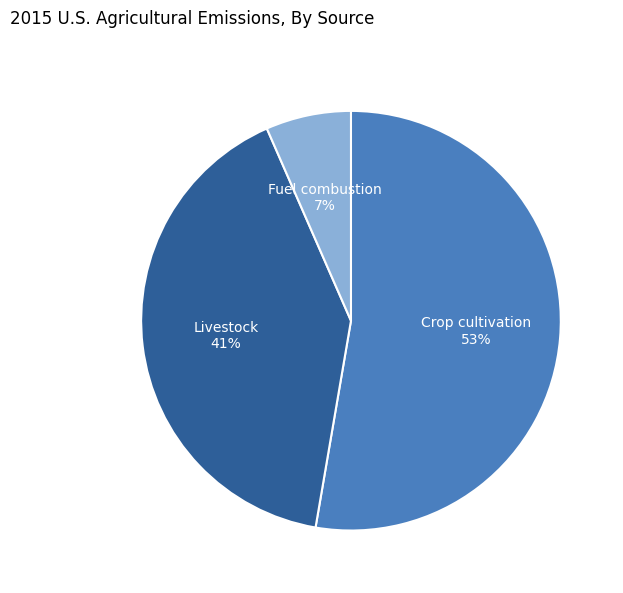

Count the number of slices in the pie.

3